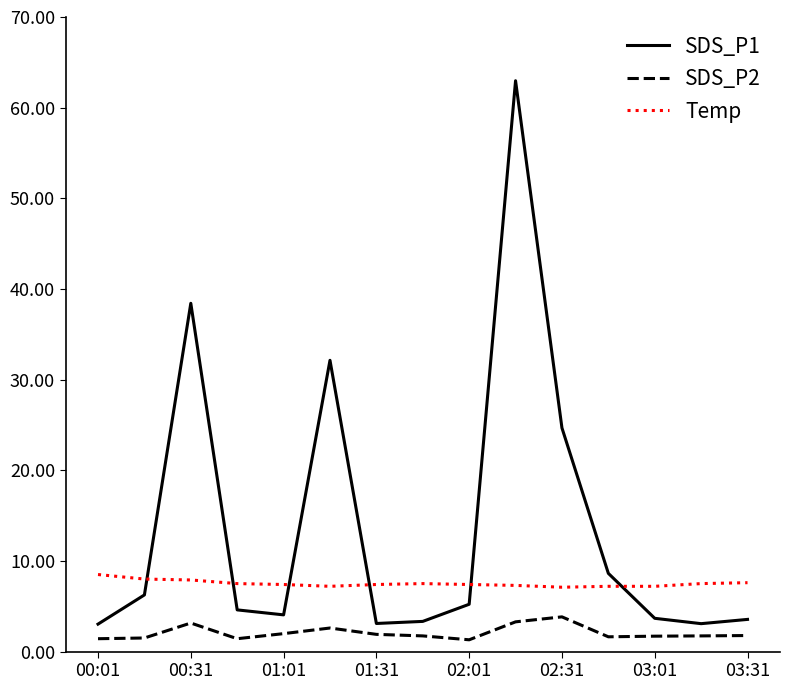

What is the maximum value shown in the chart?

63.0